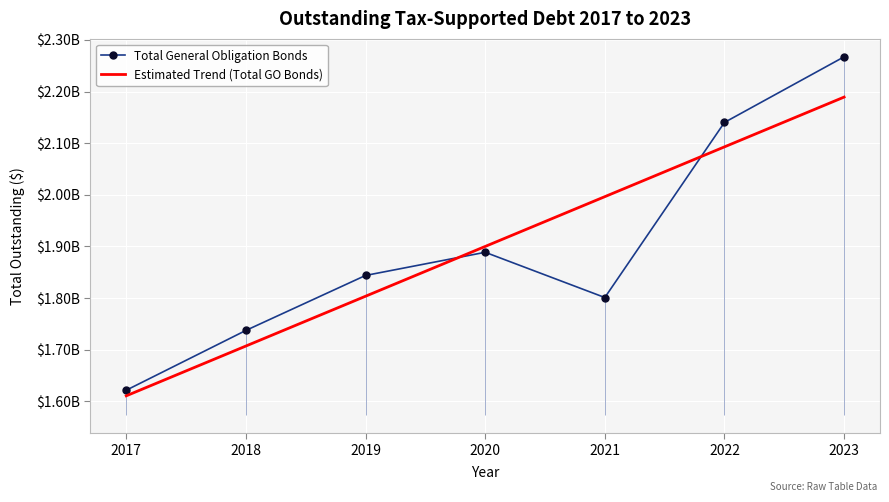

Reading left to right, what are all the values shown in this chart?

Total General Obligation Bonds: 2017=1621576790.0	2018=1737385000.0	2019=1843845000.0	2020=1888706959.0	2021=1801090230.0	2022=2140211367.0	2023=2267301460.0
Estimated Trend (Total GO Bonds): 2017=1610723260.8	2018=1707154402.7	2019=1803585544.6	2020=1900016686.6	2021=1996447828.5	2022=2092878970.4	2023=2189310112.4